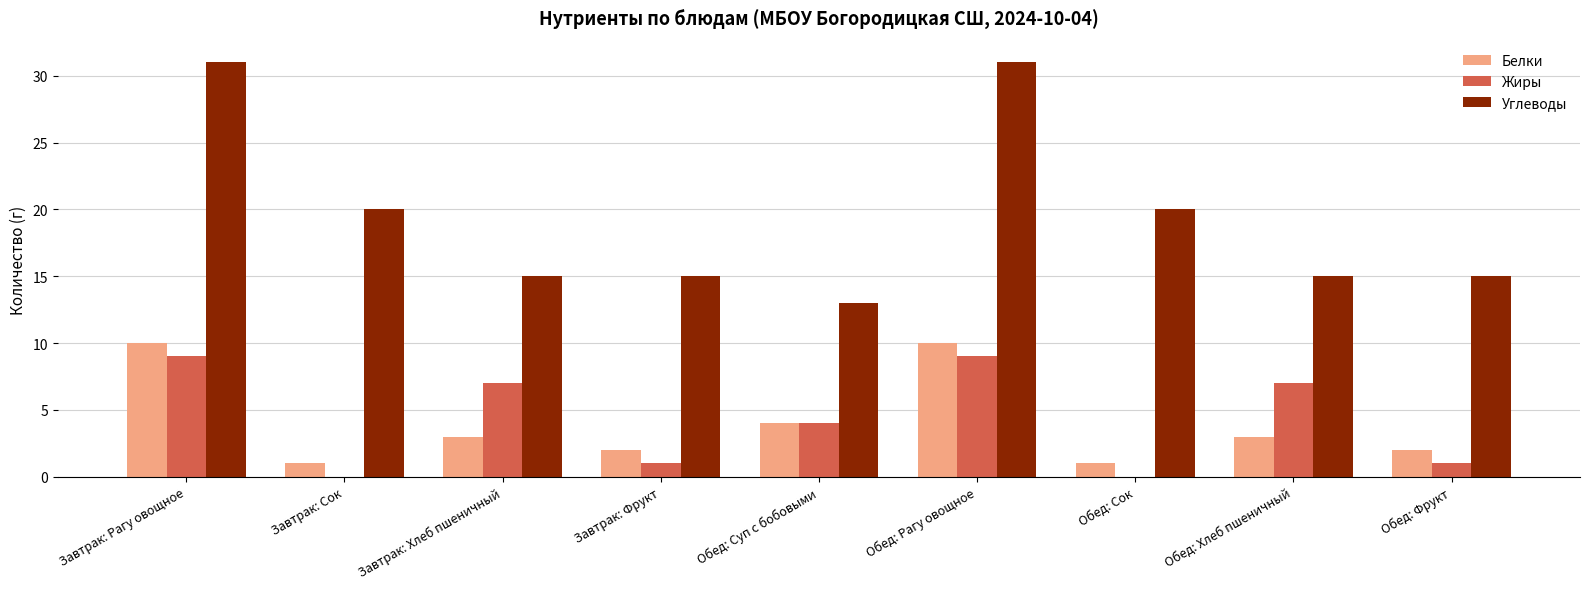

What is the maximum value for Жиры?

9